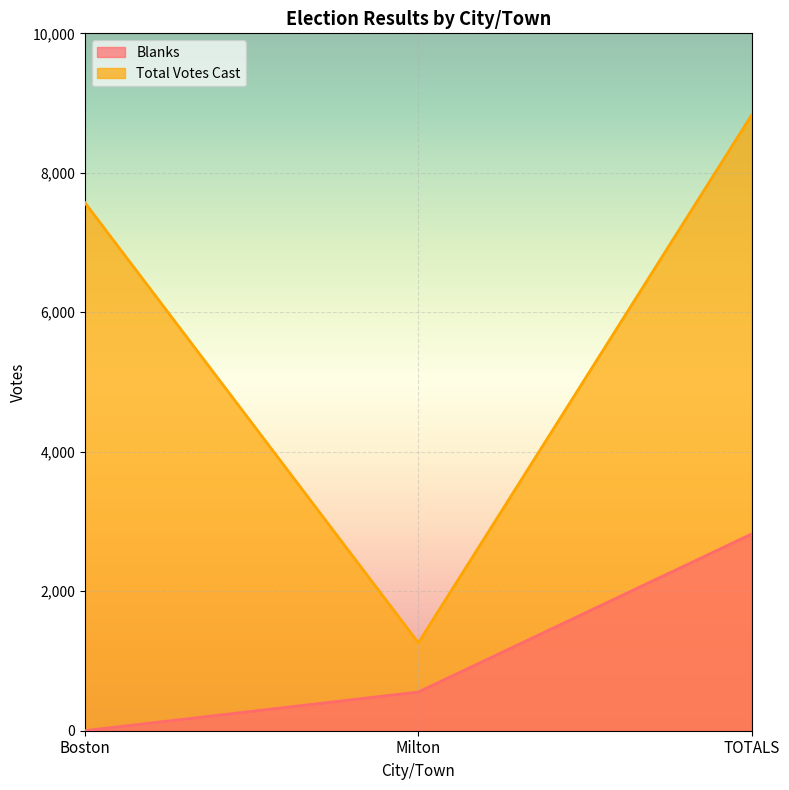

What is the label of the 1st point from the right?

TOTALS